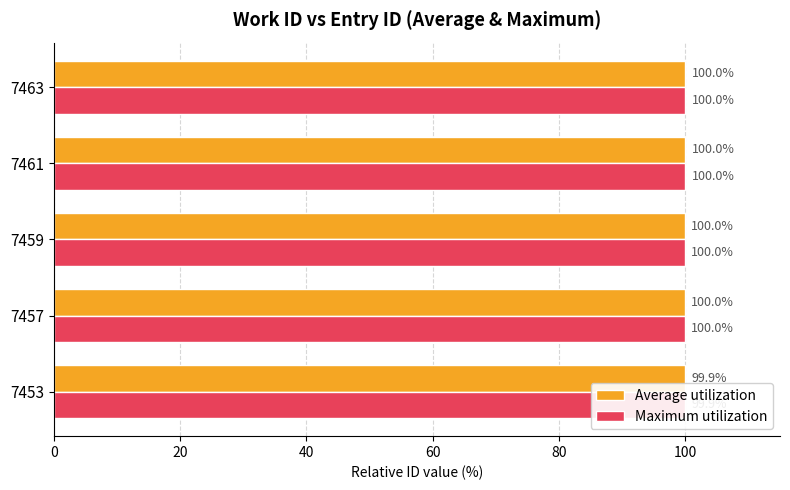

Are the bars horizontal?

Yes